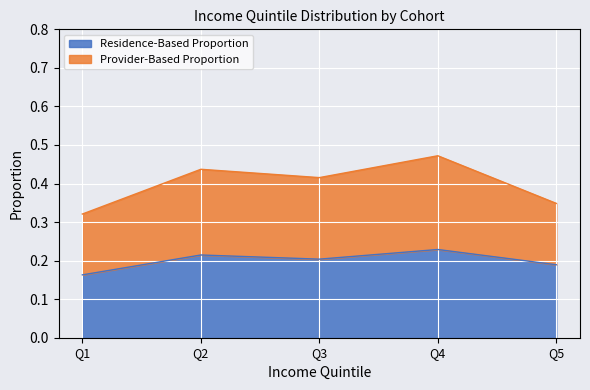

Where is Provider-Based Proportion nearest to the value 0?

Q1